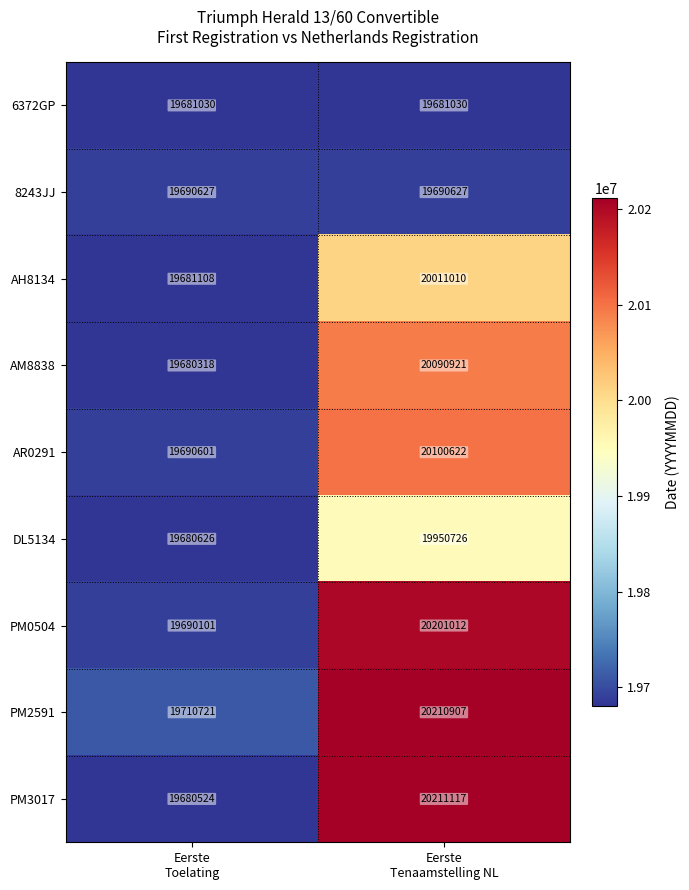

At which category does the chart reach its minimum across all series?

Eerste
Toelating